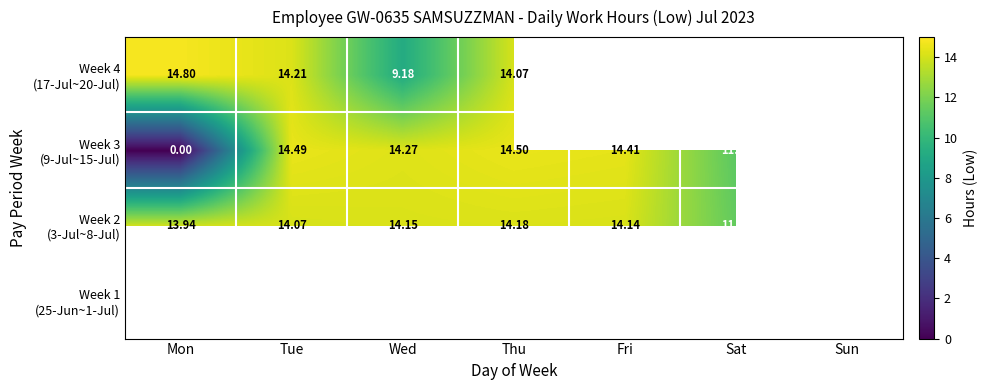

Which category has the highest value across all series?

Mon